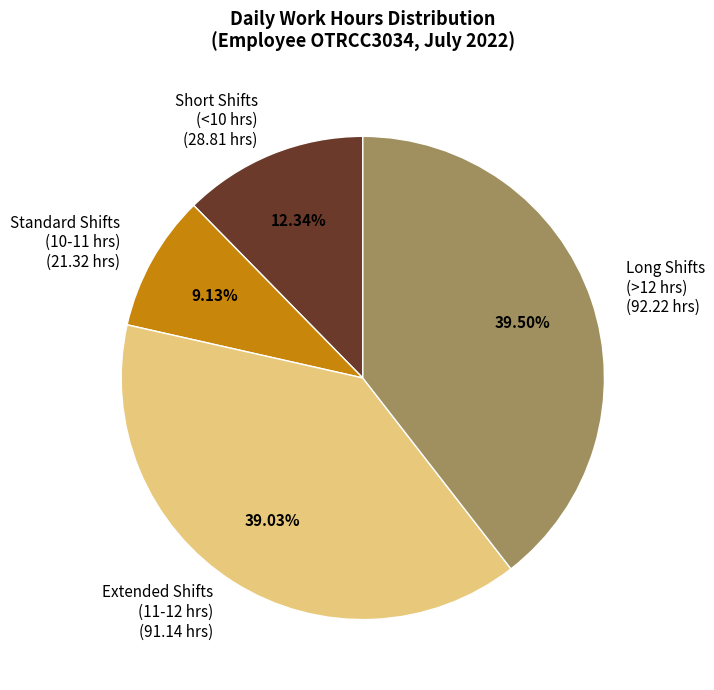

How many slices are in this pie chart?

4